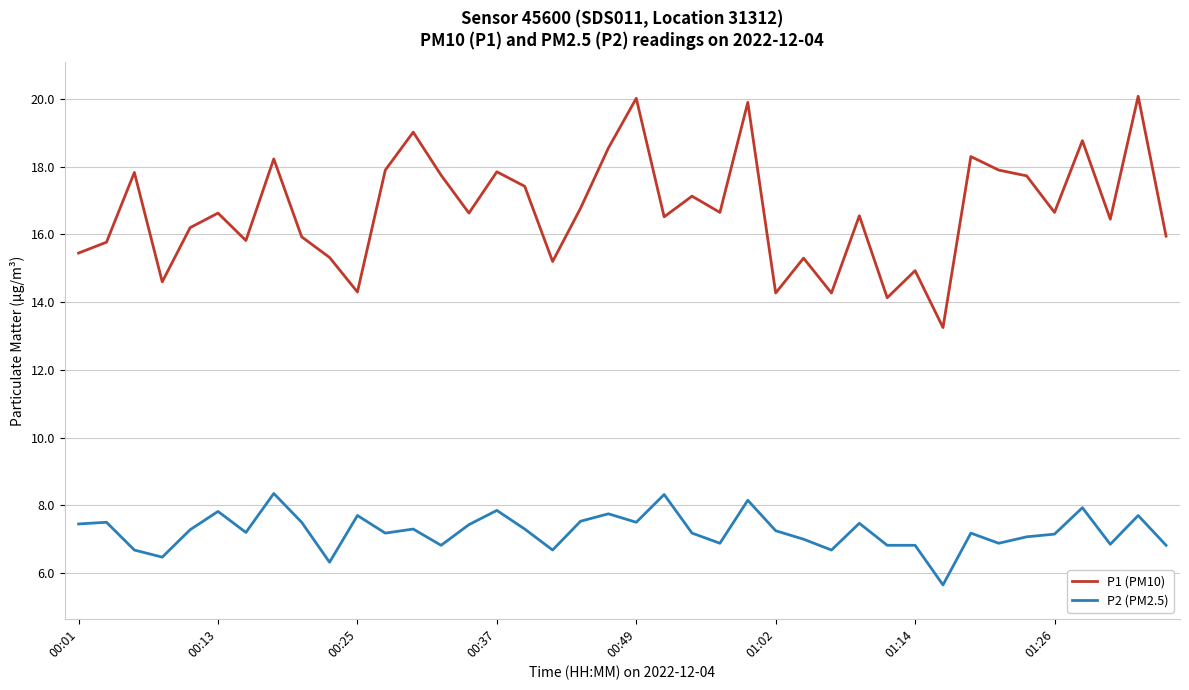

True or false: P2 (PM2.5) and P1 (PM10) intersect in this chart.

False